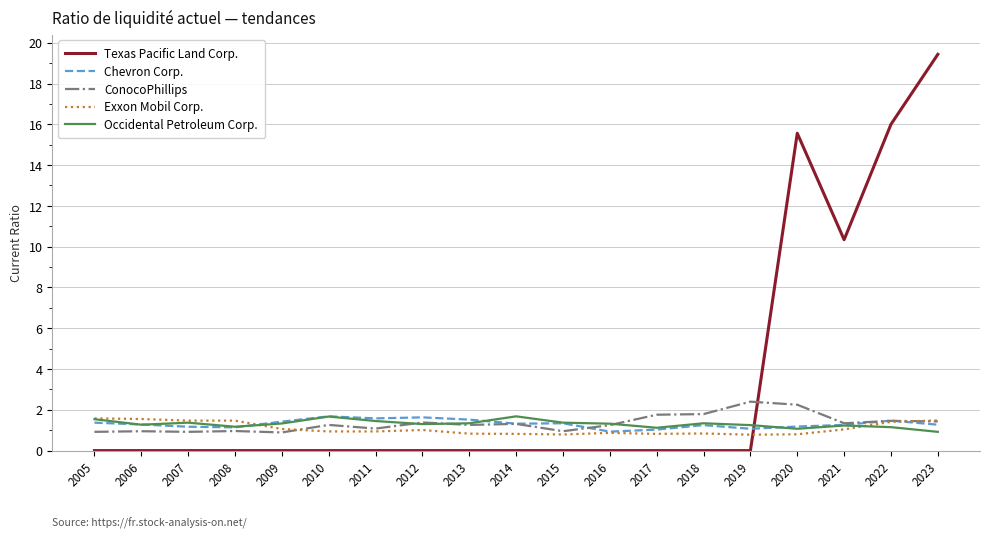

True or false: Occidental Petroleum Corp. has more than 2 points higher than both neighbors.

True